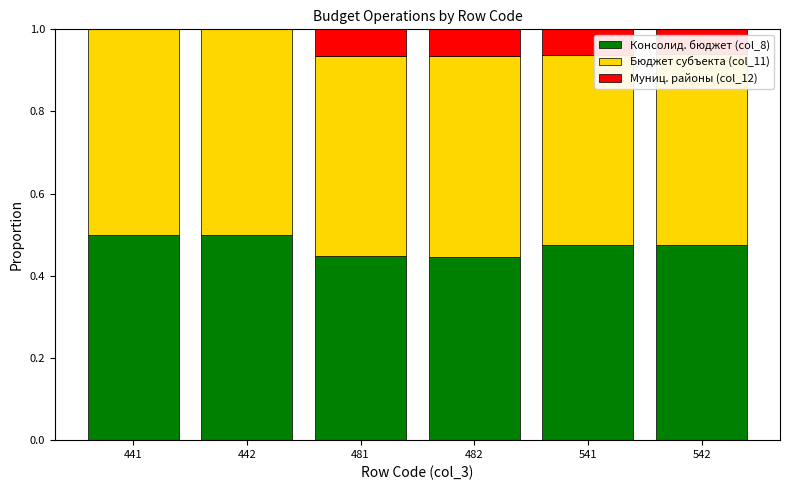

What are all the series names shown in the legend?

Консолид. бюджет (col_8), Бюджет субъекта (col_11), Муниц. районы (col_12)